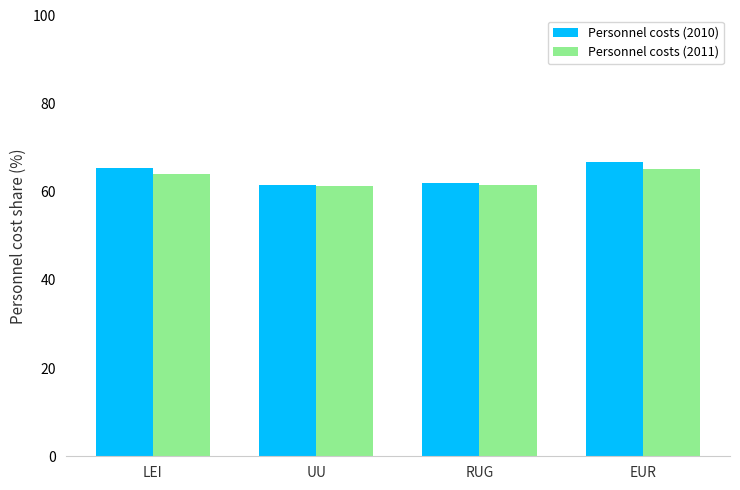

Where does the Personnel costs (2011) series first go above 63?

LEI